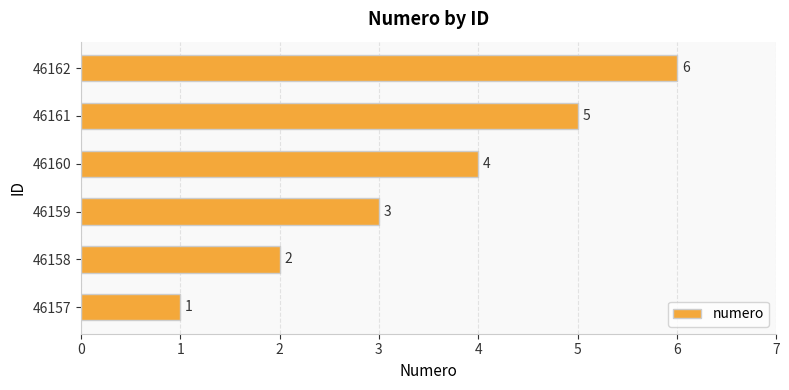

How many data points does each series have?

6